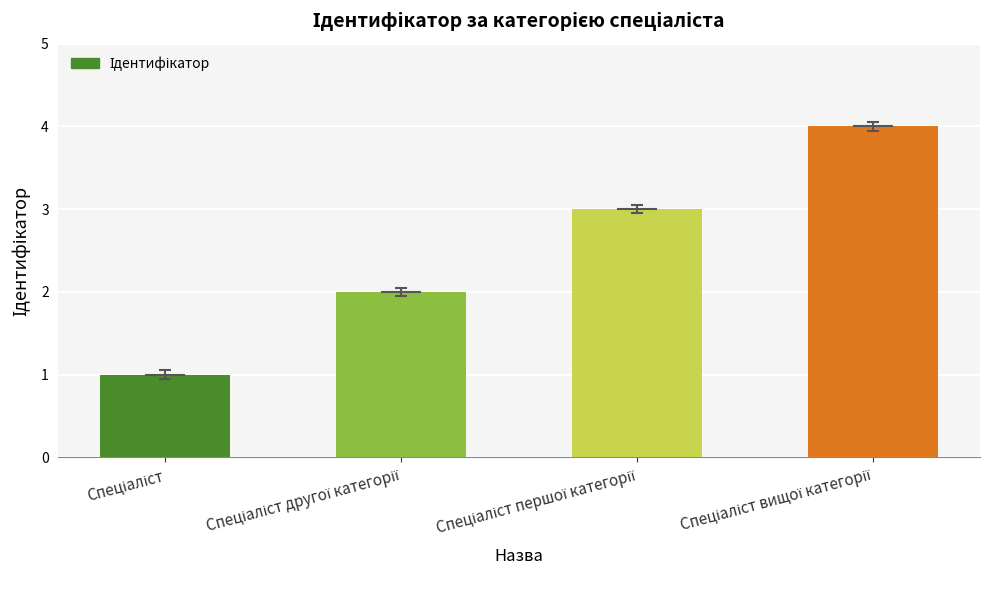

What is the smallest value displayed?

1